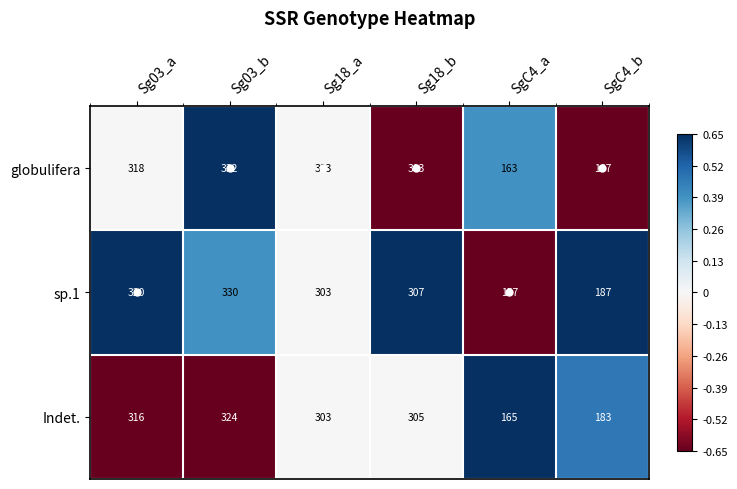

Rank the series by their maximum value, from lowest to highest.

Indet., sp.1, globulifera